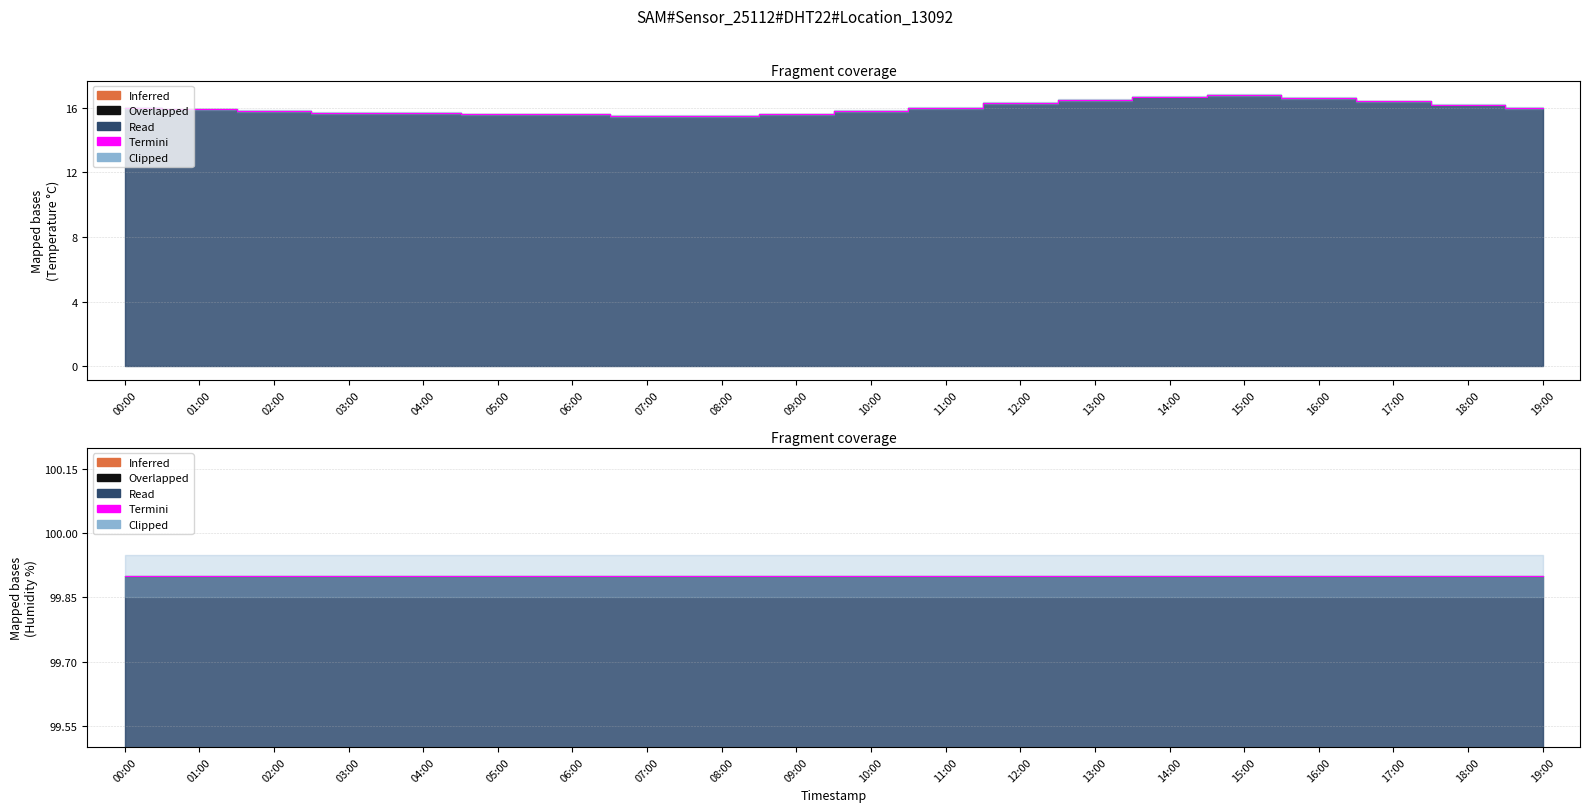

Reading left to right, what are all the values shown in this chart?

00:00=16.0	01:00=15.9	02:00=15.8	03:00=15.7	04:00=15.7	05:00=15.6	06:00=15.6	07:00=15.5	08:00=15.5	09:00=15.6	10:00=15.8	11:00=16.0	12:00=16.3	13:00=16.5	14:00=16.7	15:00=16.8	16:00=16.6	17:00=16.4	18:00=16.2	19:00=16.0